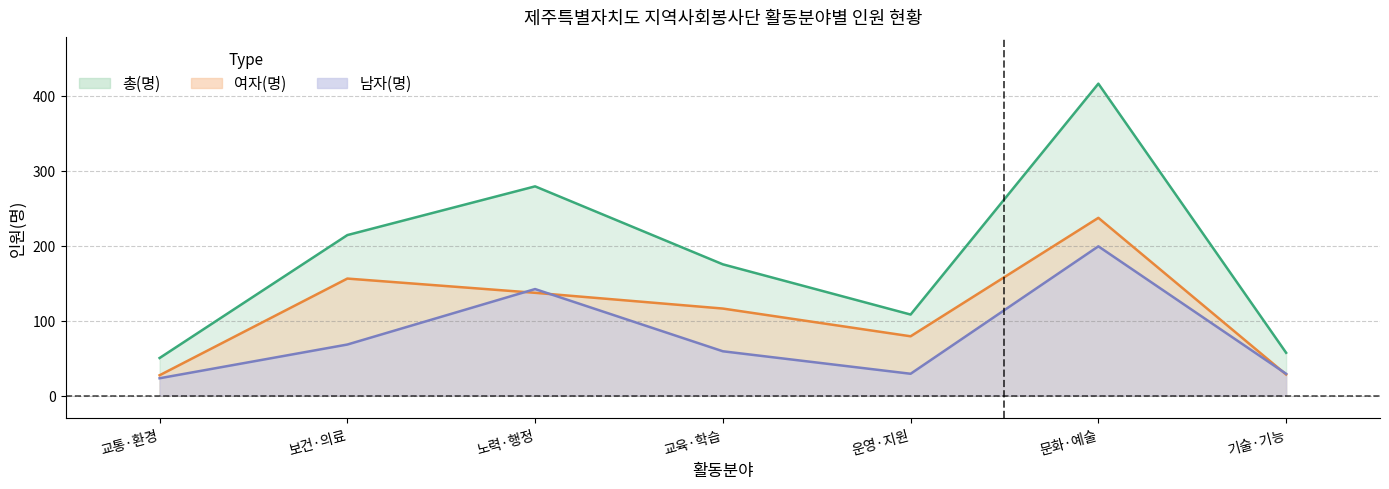

True or false: 총(명) has more than 2 interior local peaks.

False